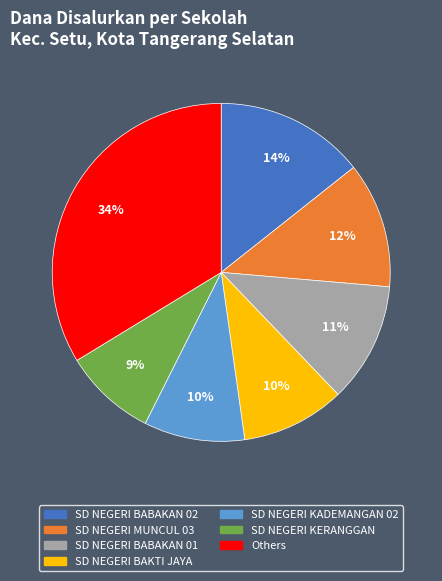

To the nearest percent, what is the difference between the largest and smallest slice percentages?

25%